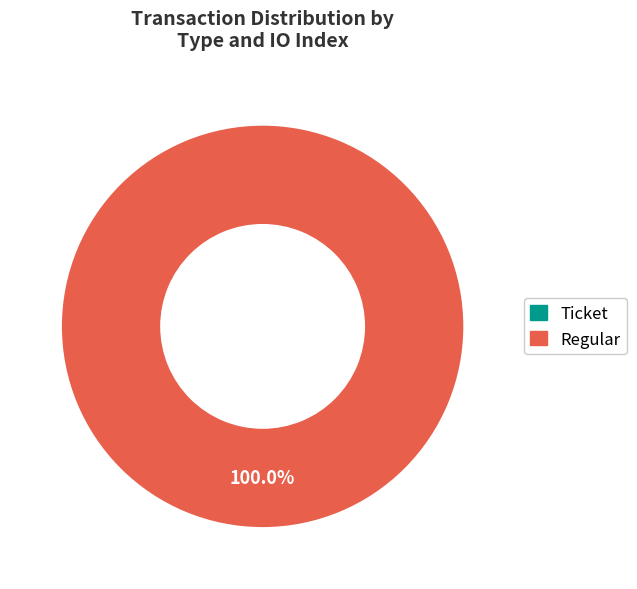

To the nearest percent, what is the average slice percentage?

50%